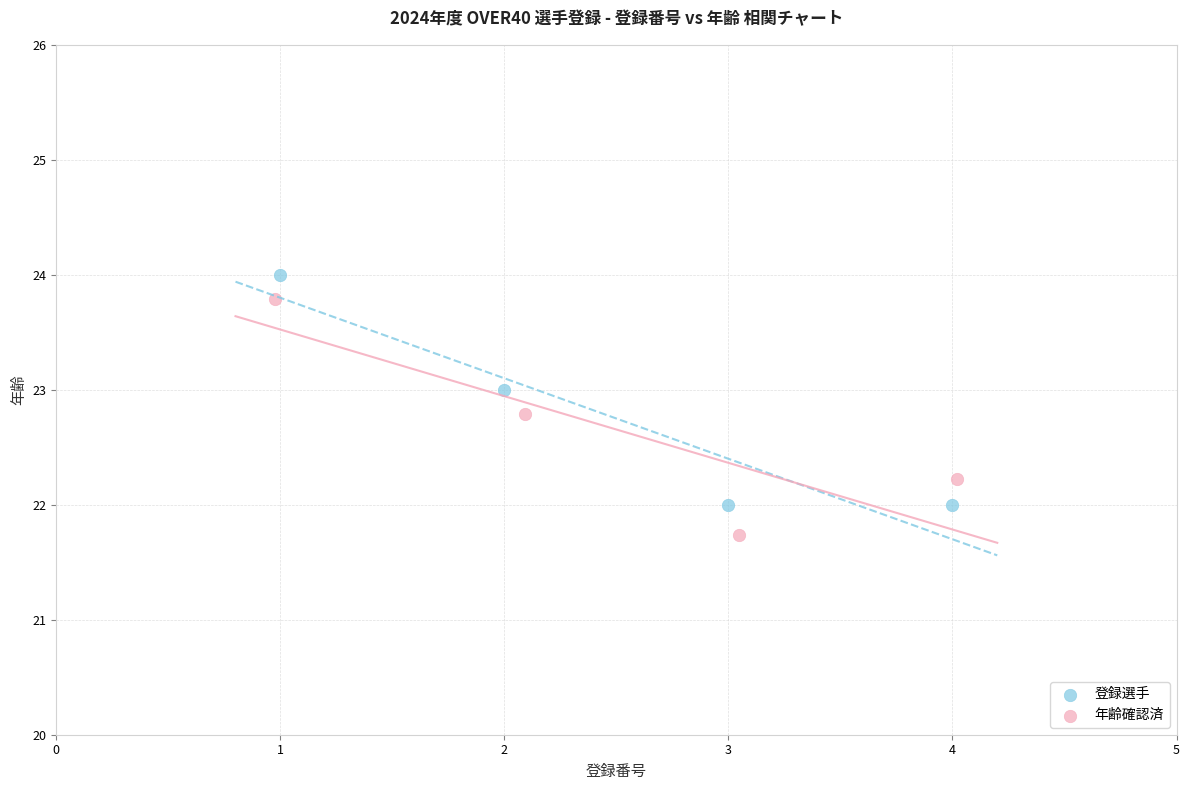

Which series contains the lowest Y value?

年齢確認済